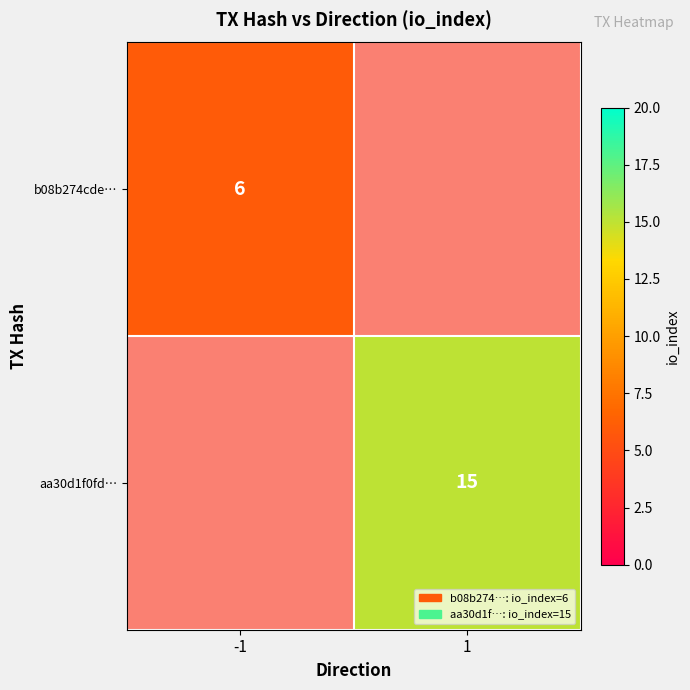

The value of aa30d1f0fd… at 1 is 15. True or false?

True